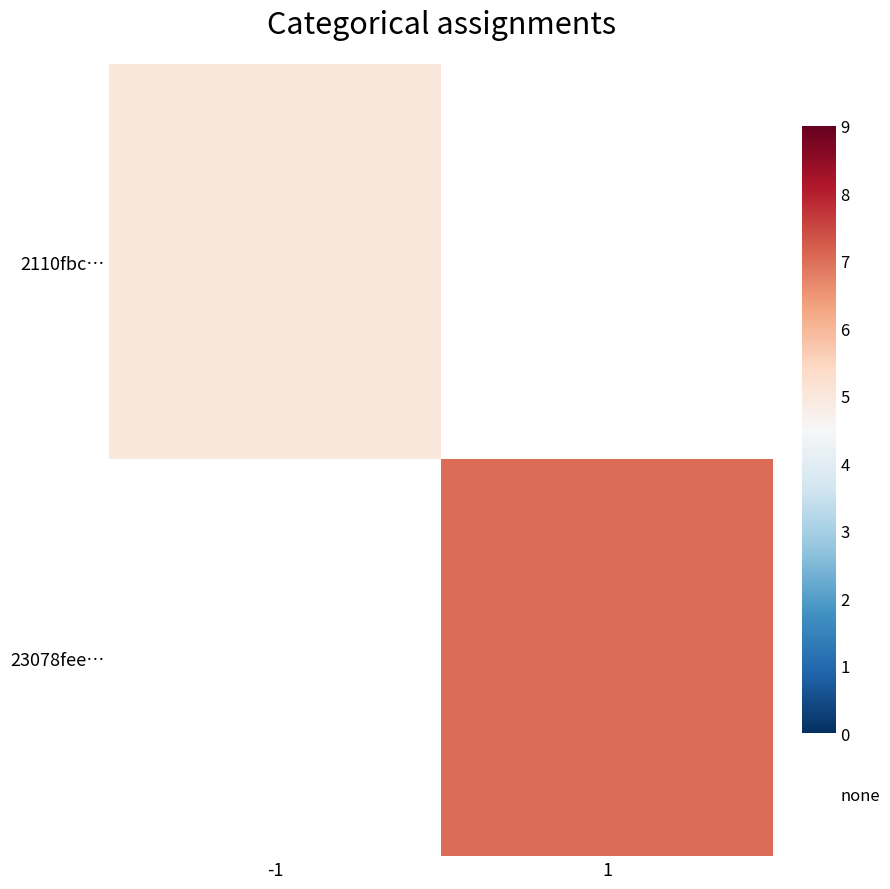

Count the number of categories in the chart.

2